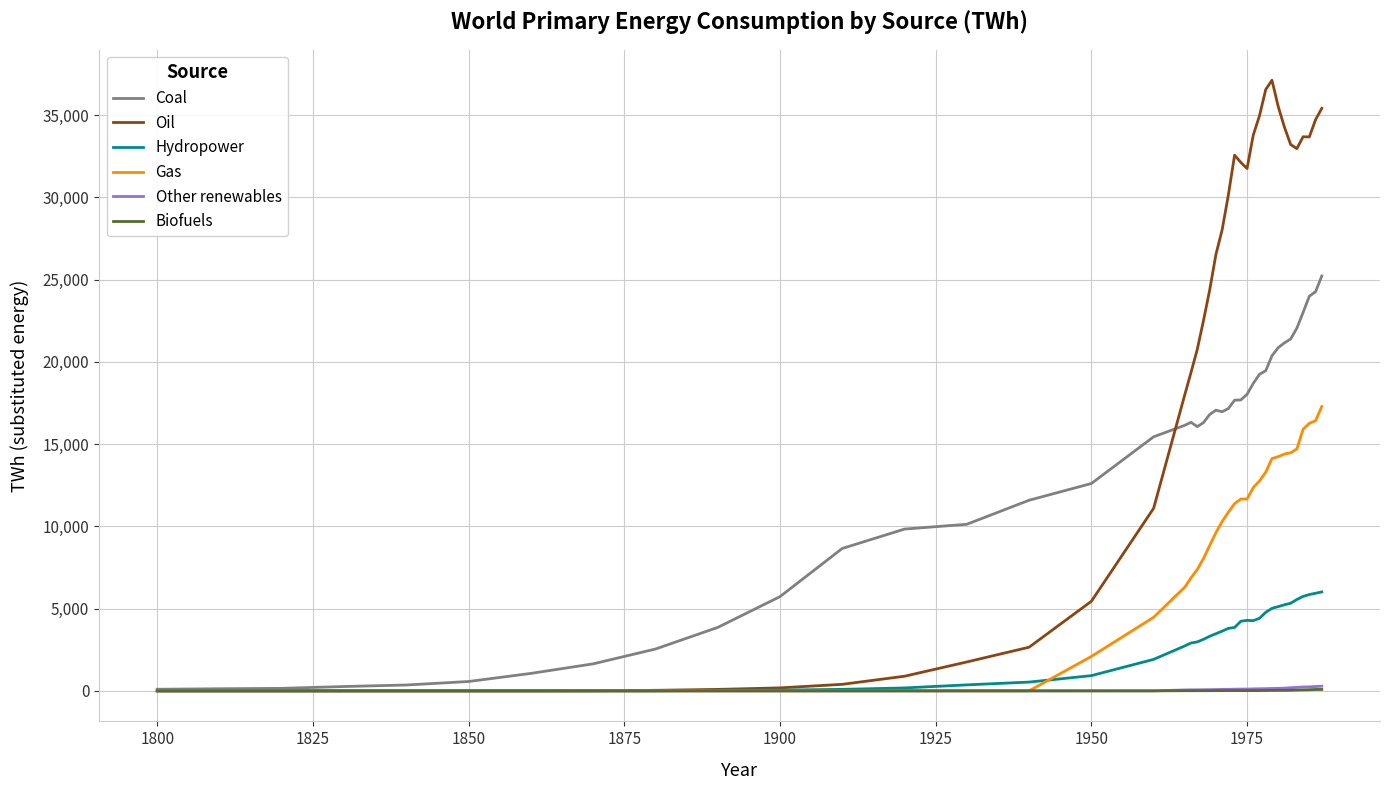

Which series has the widest spread of values?

Oil